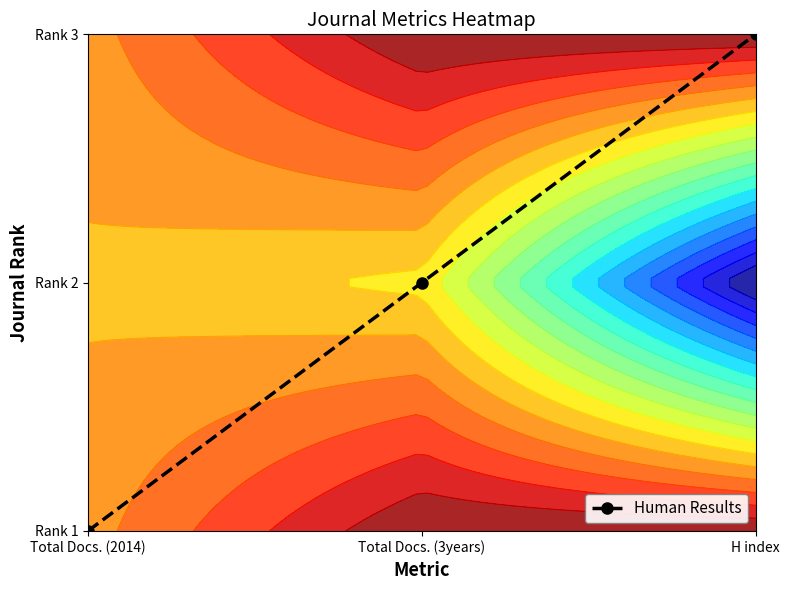

What is the ratio of the value at Total Docs. (3years) to the value at H index?

0.5